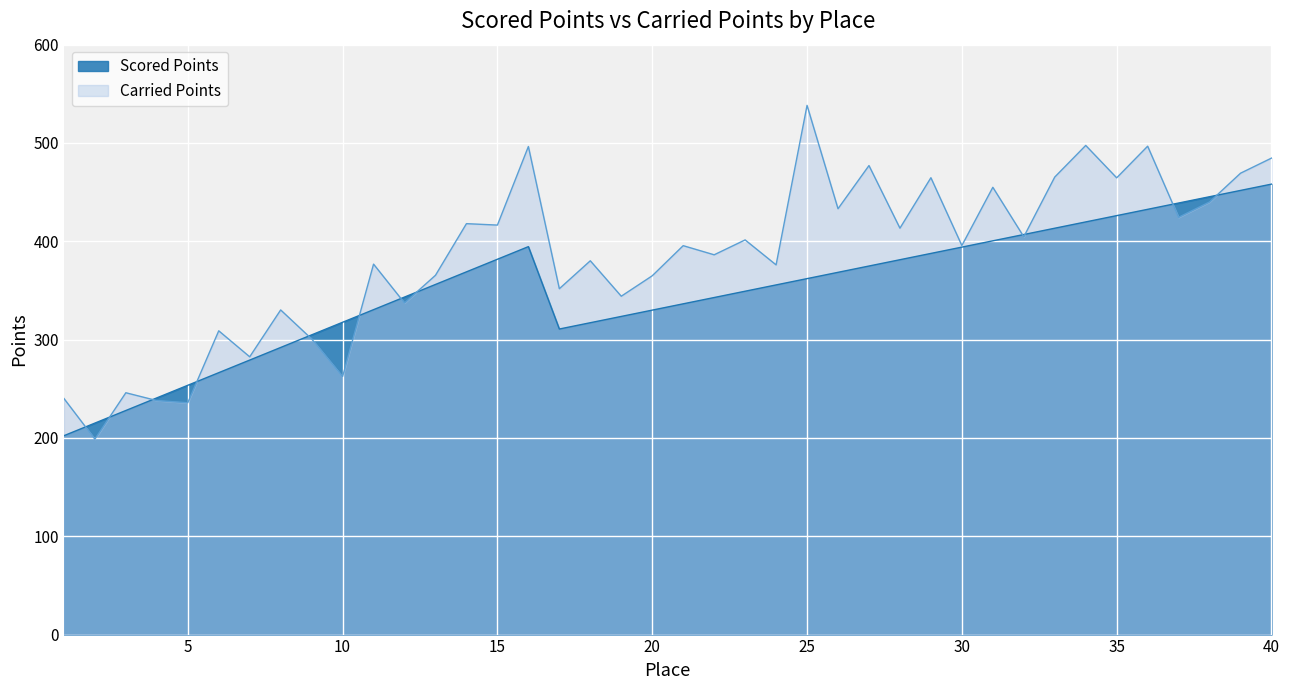

How many values in the Carried Points series are below 395?

19